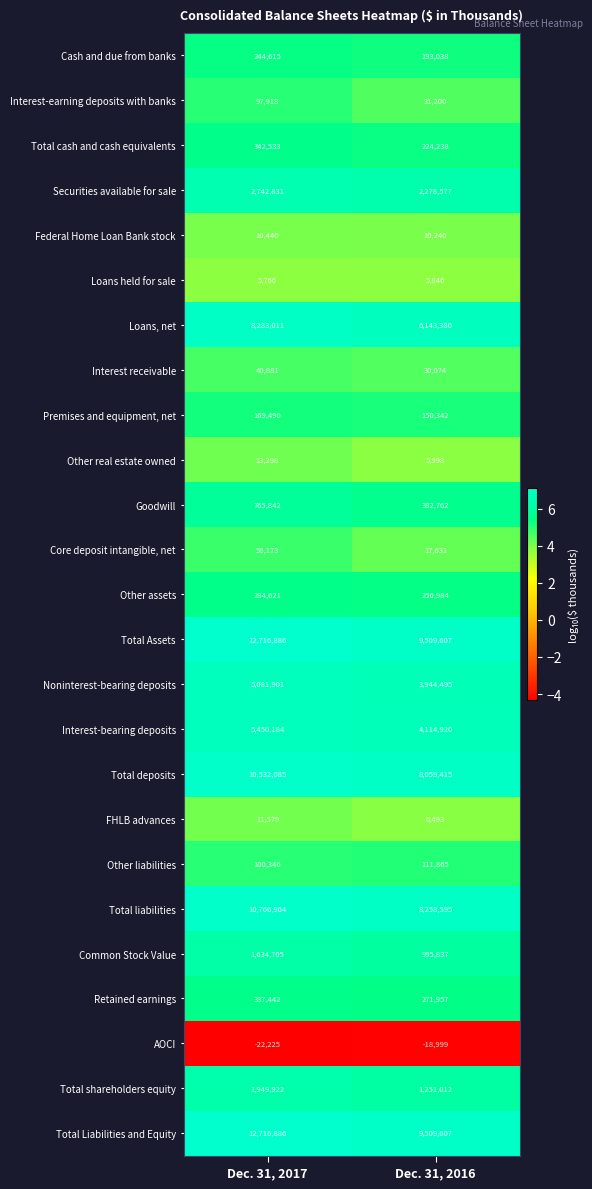

What is the spread (max minus min) of values at Dec. 31, 2017?

12739111